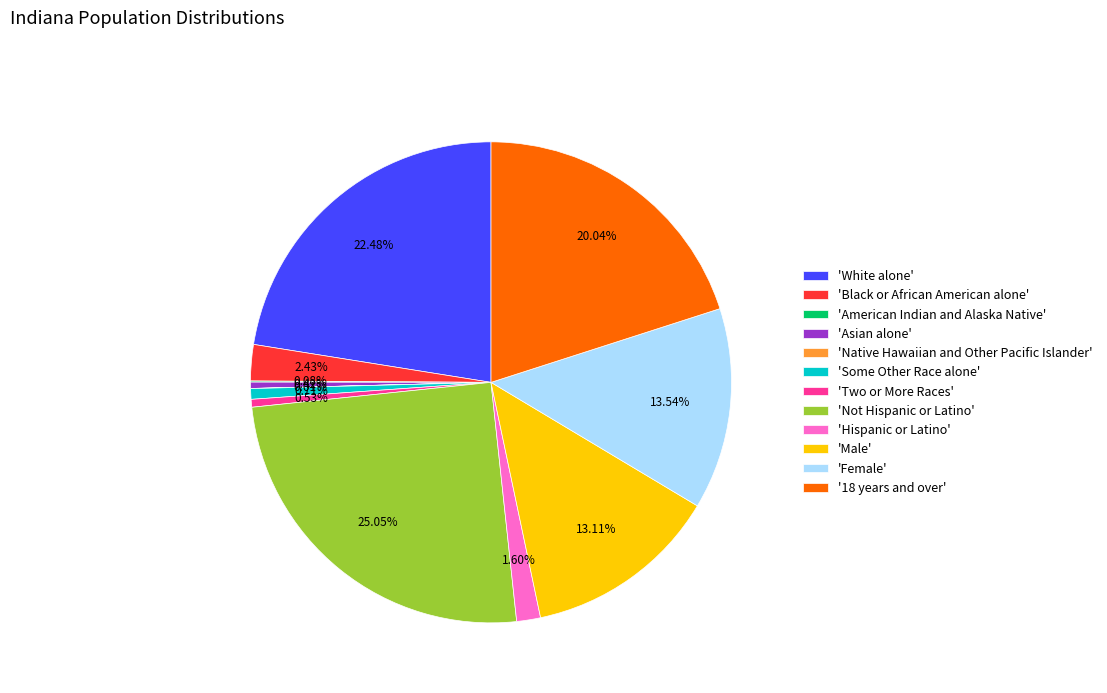

Which slice is the largest?

'Not Hispanic or Latino'